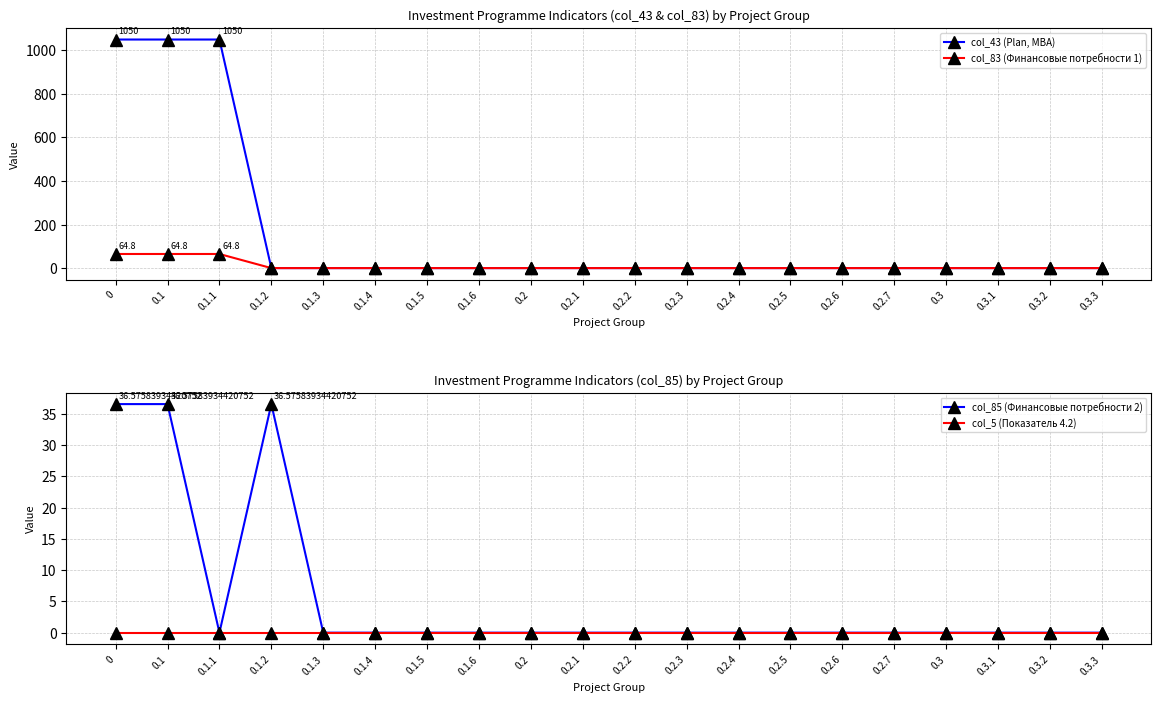

Reading right to left, transcribe all the data shown in this chart.

col_43 (Plan, МВА): 0.0	0.0	0.0	0.0	0.0	0.0	0.0	0.0	0.0	0.0	0.0	0.0	0.0	0.0	0.0	0.0	0.0	1050.0	1050.0	1050.0
col_83 (Финансовые потребности 1): 0.0	0.0	0.0	0.0	0.0	0.0	0.0	0.0	0.0	0.0	0.0	0.0	0.0	0.0	0.0	0.0	0.0	64.8	64.8	64.8
col_85 (Финансовые потребности 2): 0.0	0.0	0.0	0.0	0.0	0.0	0.0	0.0	0.0	0.0	0.0	0.0	0.0	0.0	0.0	0.0	36.6	0.0	36.6	36.6
col_5 (Показатель 4.2): 0.0	0.0	0.0	0.0	0.0	0.0	0.0	0.0	0.0	0.0	0.0	0.0	0.0	0.0	0.0	0.0	0.0	0.0	0.0	0.0